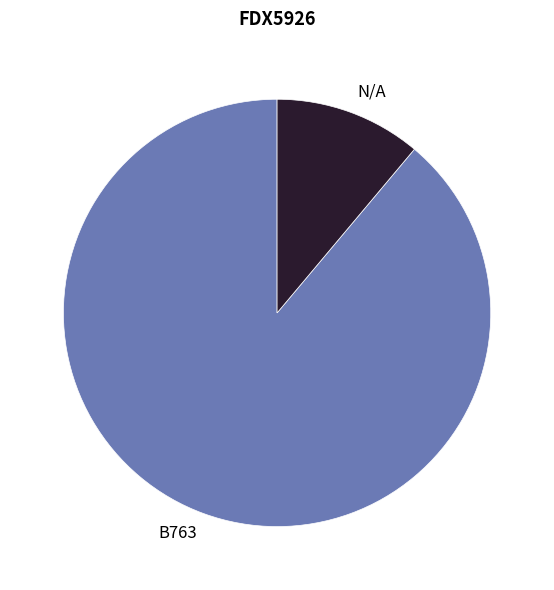

How many segments does this pie chart have?

2